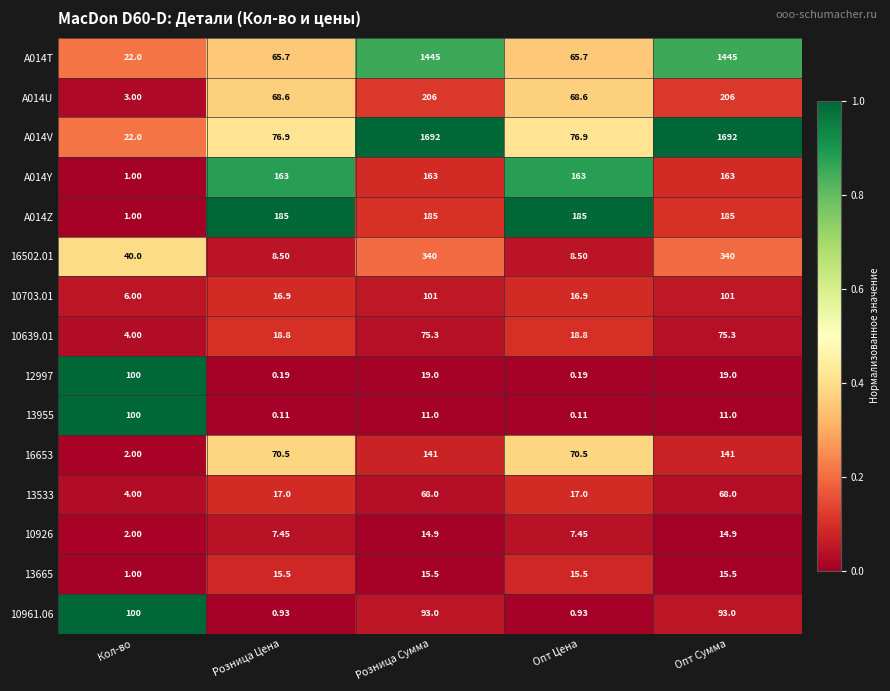

Is the value of A014T at Розница Цена greater than the value of 13533 at Кол-во?

Yes